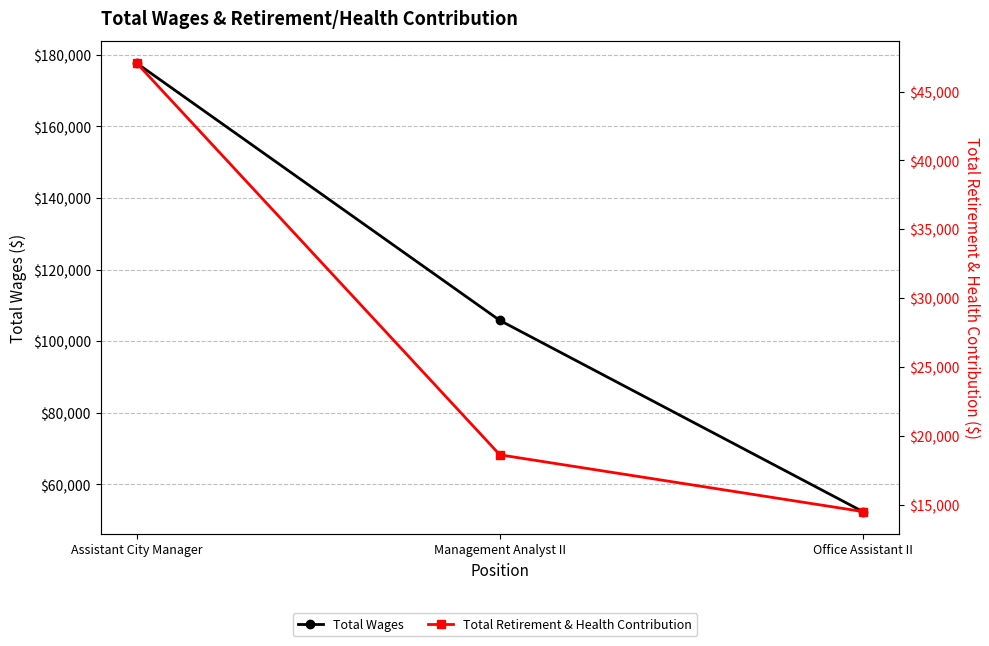

Is the value of Total Wages at Assistant City Manager greater than the value of Total Retirement & Health Contribution at Office Assistant II?

Yes